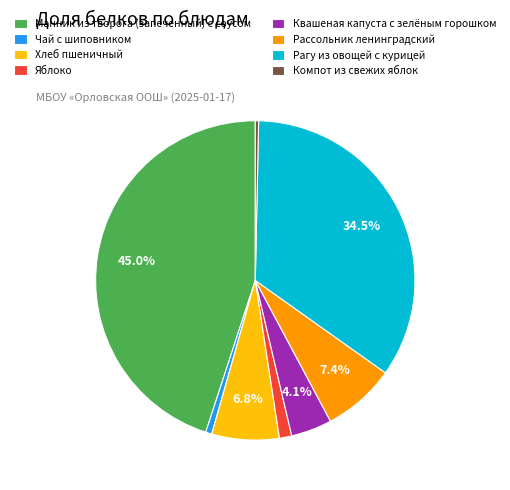

Do Рагу из овощей с курицей and Яблоко together represent more than half of the pie?

No